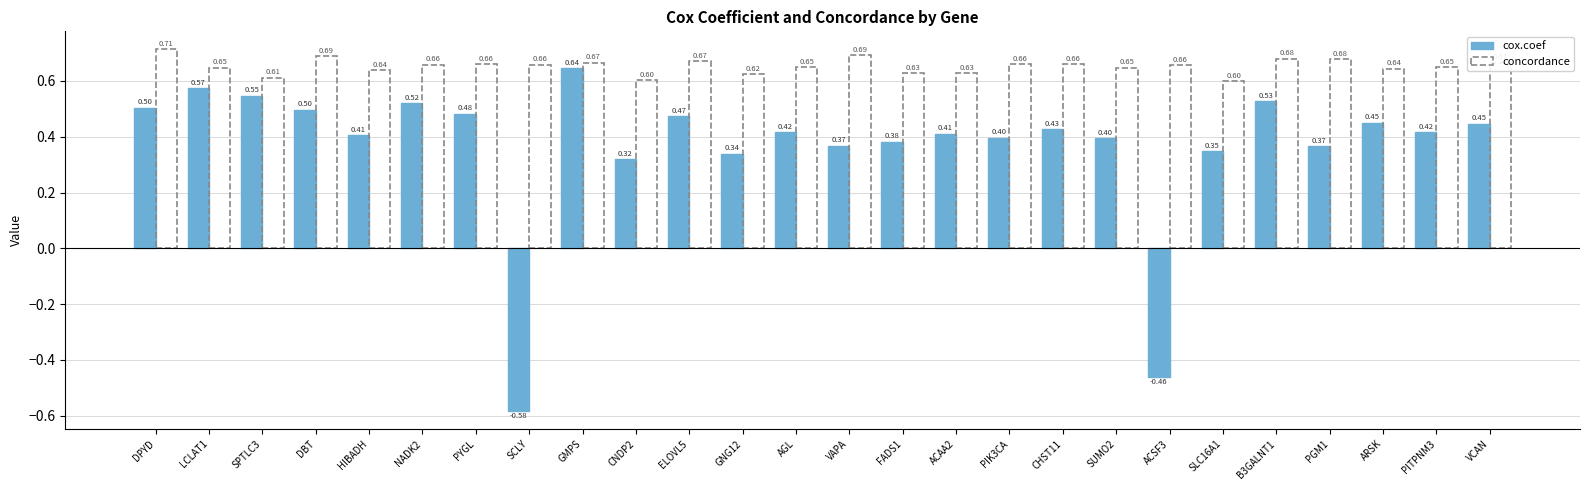

How many values in cox.coef are above zero?

24